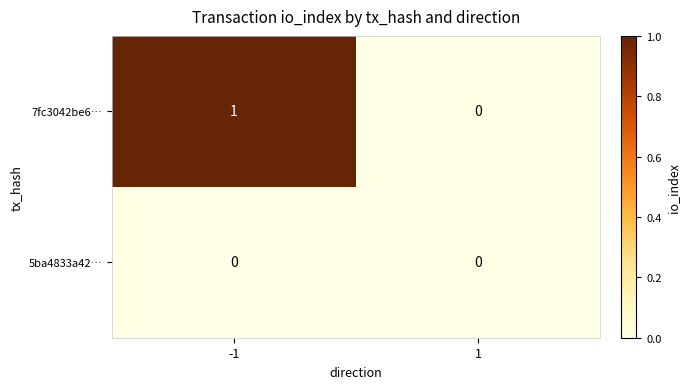

At -1, list the series in order from largest to smallest.

7fc3042be6…, 5ba4833a42…